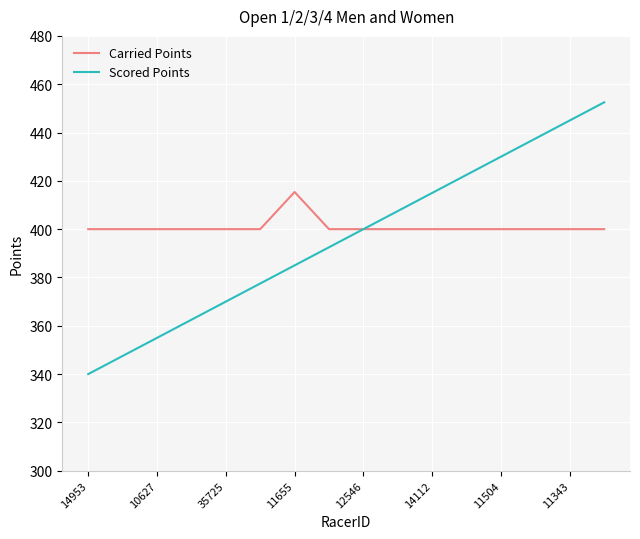

At how many categories does at least one series exceed 406?

8